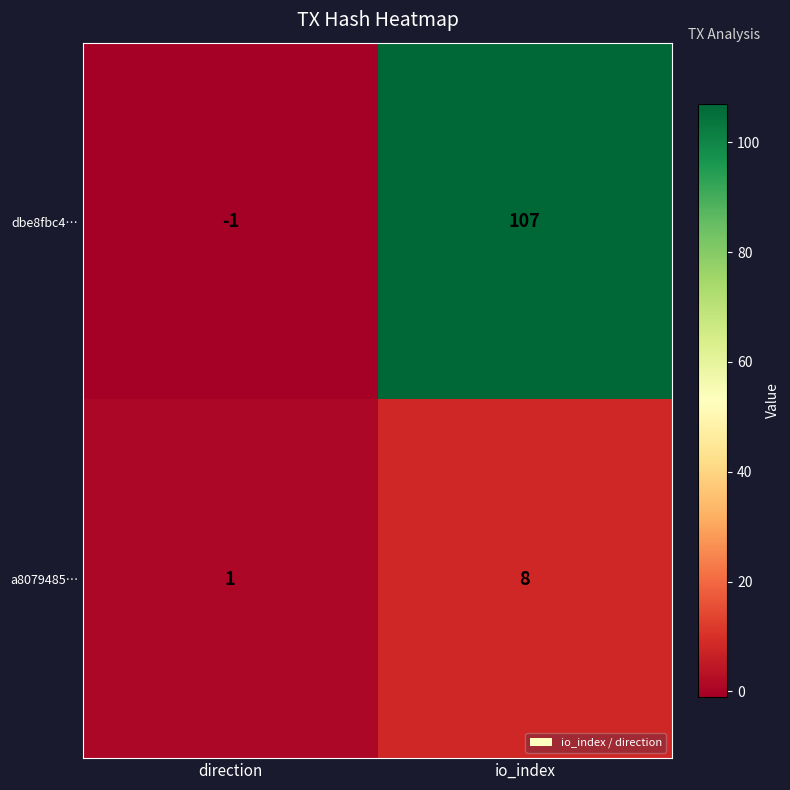

At which label is dbe8fbc4… closest to 53?

direction